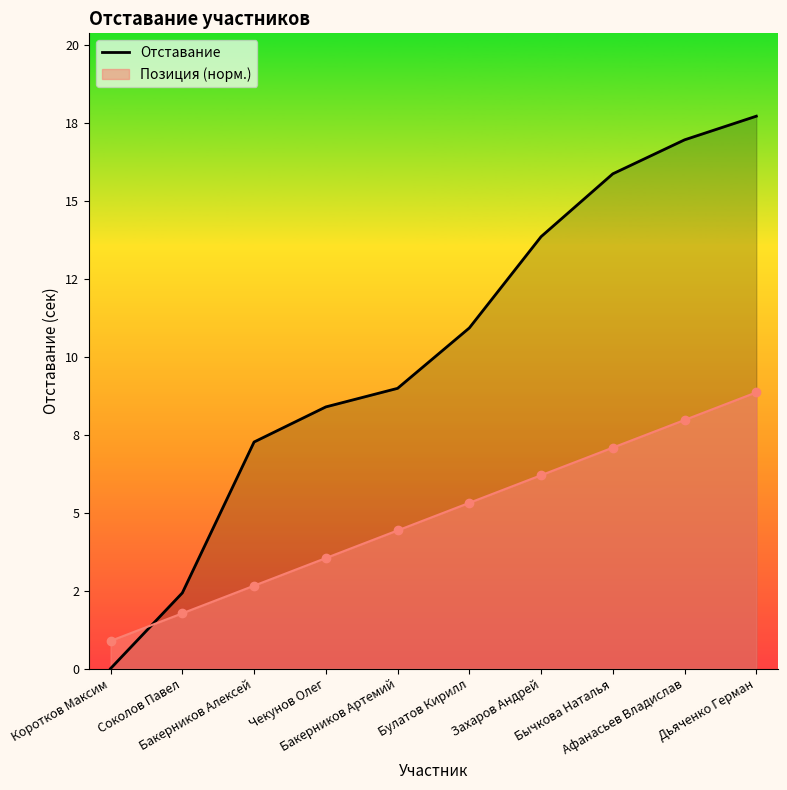

At which label does the data first exceed 10?

Булатов Кирилл